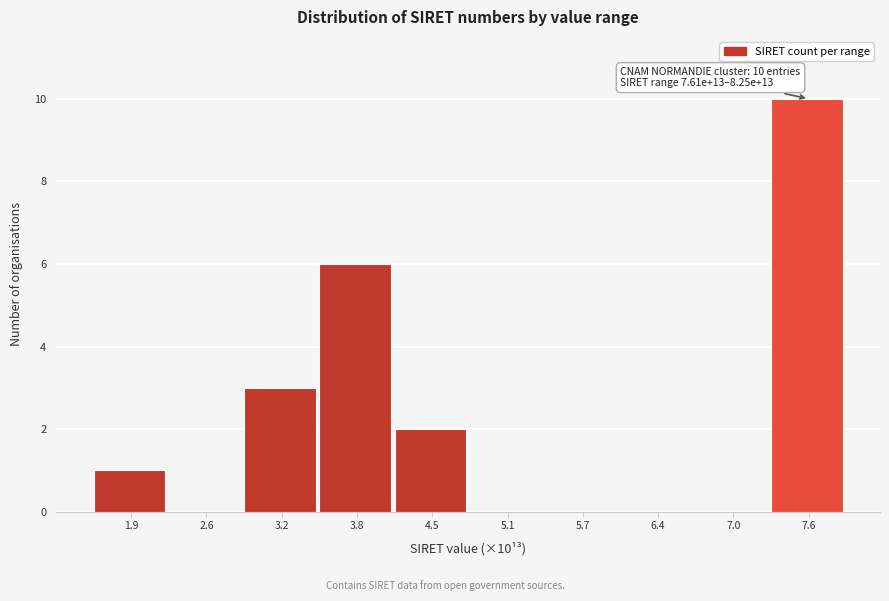

Reading right to left, what are all the values shown in this chart?

7.6=10	7.0=0	6.4=0	5.7=0	5.1=0	4.5=2	3.8=6	3.2=3	2.6=0	1.9=1